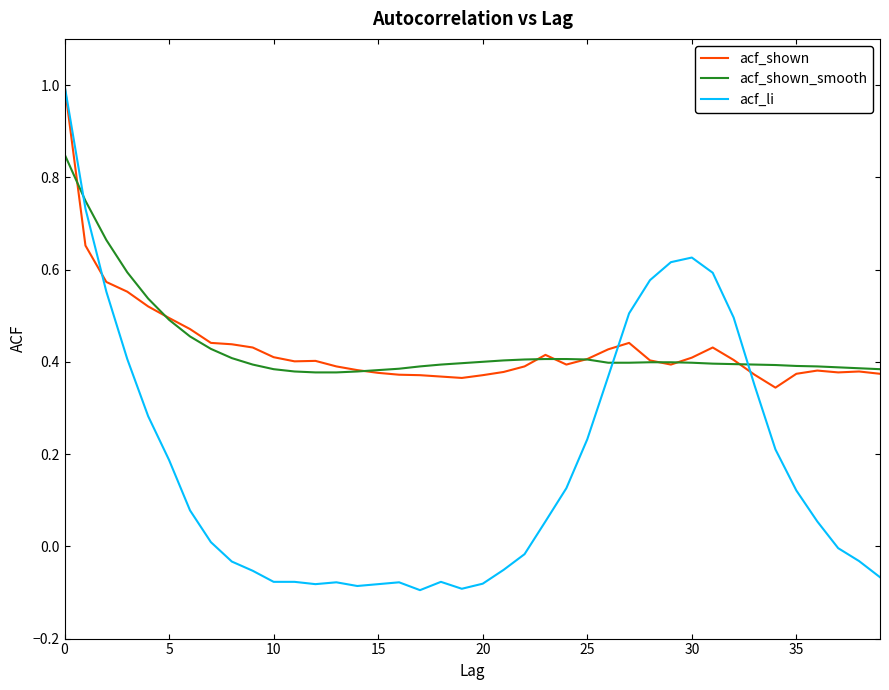

Which series has the largest range (max minus min)?

acf_li